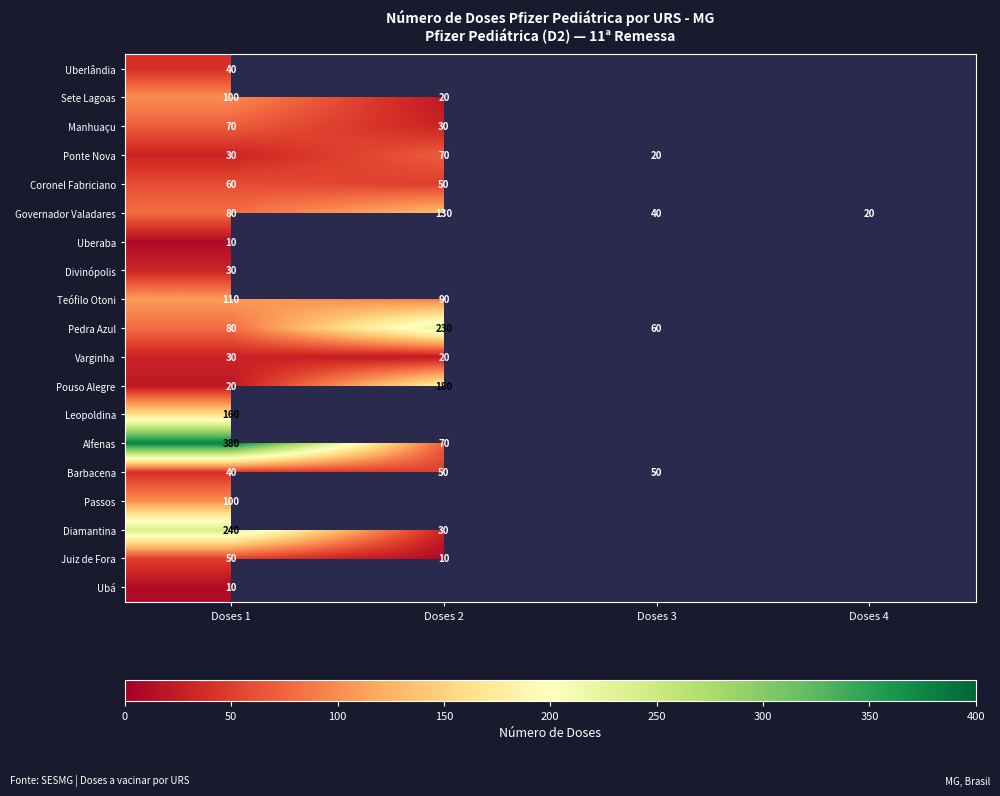

Count the number of data series in this chart.

19